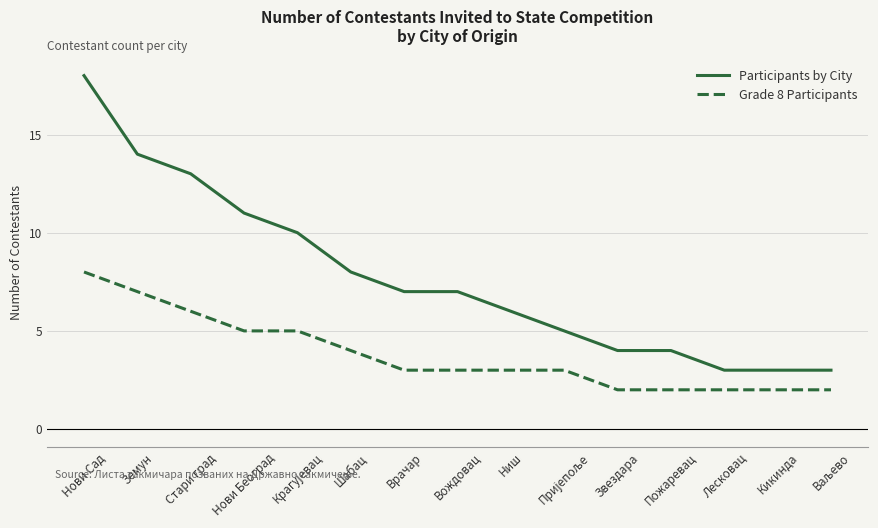

At which label does Grade 8 Participants reach its peak?

Нови Сад